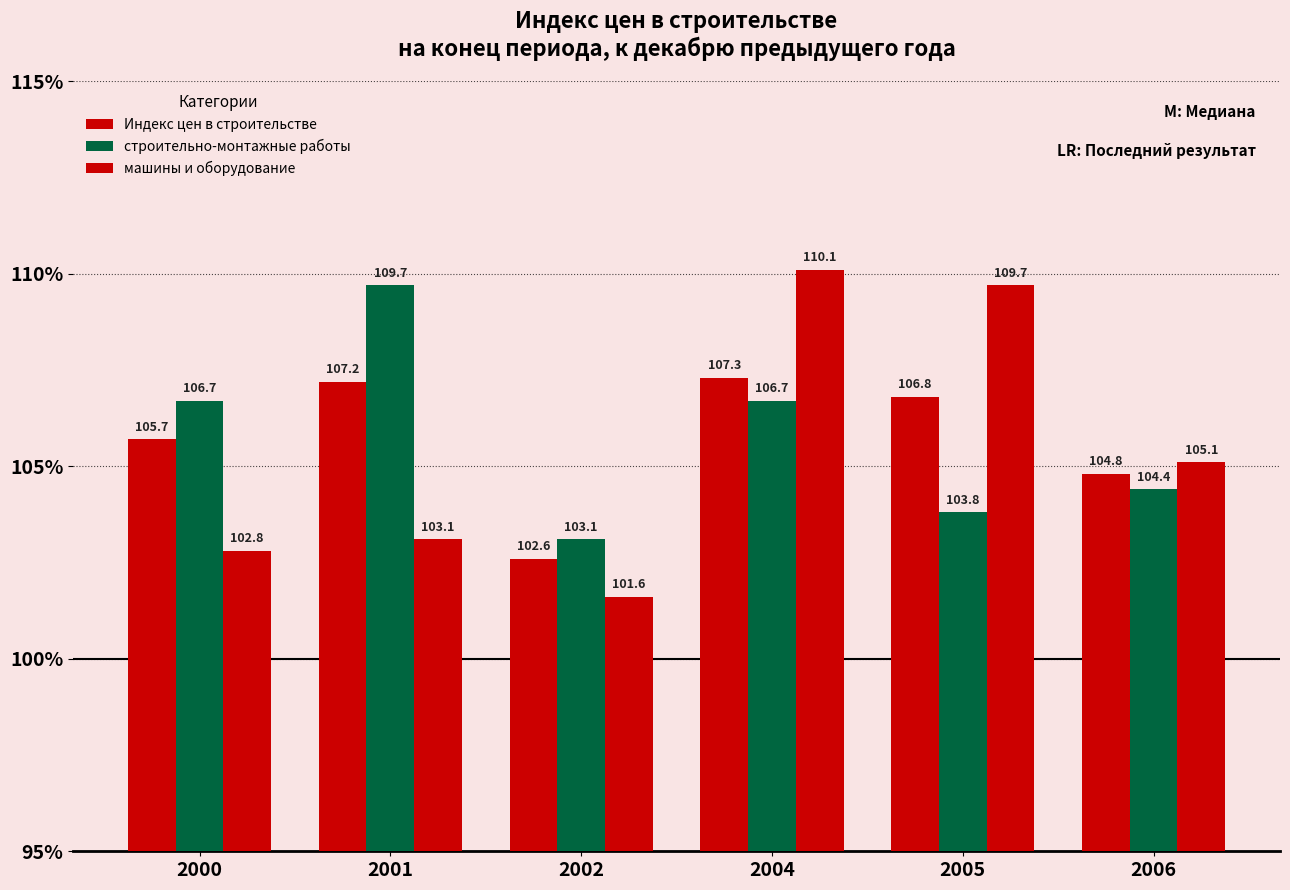

Reading left to right, extract all data points from this chart.

Индекс цен в строительстве: 105.7	107.2	102.6	107.3	106.8	104.8
строительно-монтажные работы: 106.7	109.7	103.1	106.7	103.8	104.4
машины и оборудование: 102.8	103.1	101.6	110.1	109.7	105.1